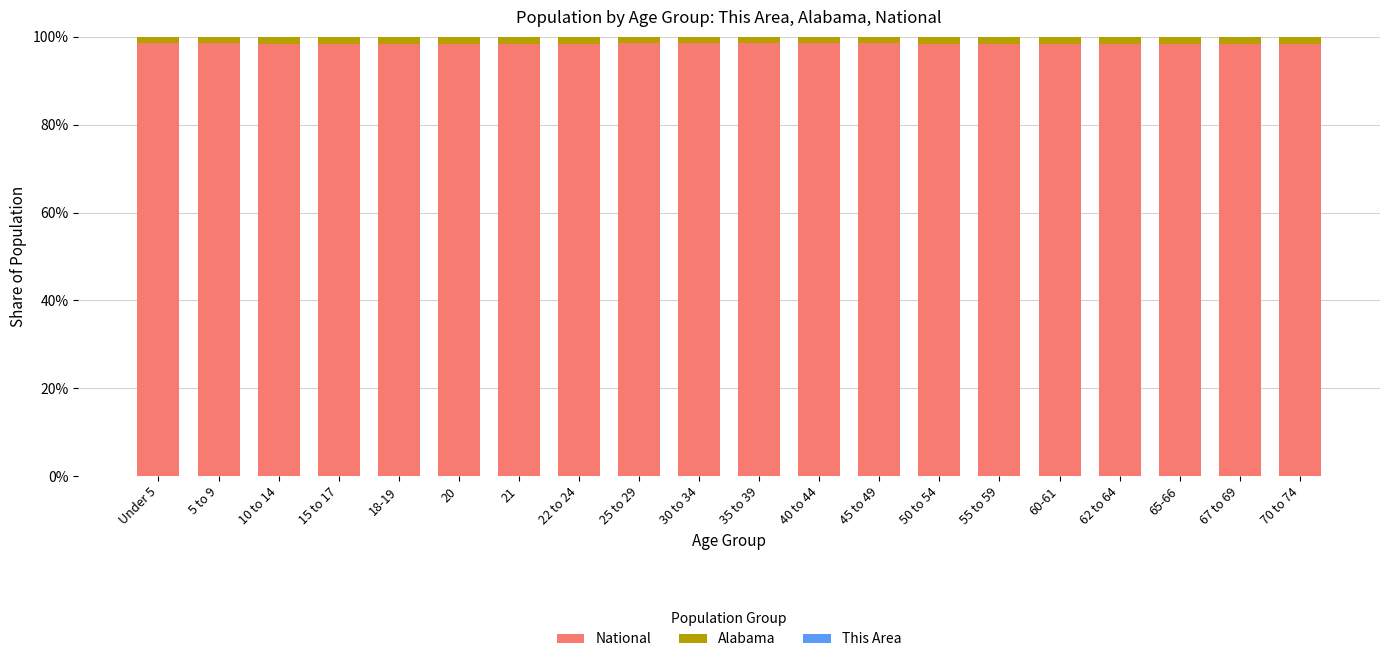

The value of This Area at 45 to 49 is 0.0. True or false?

False